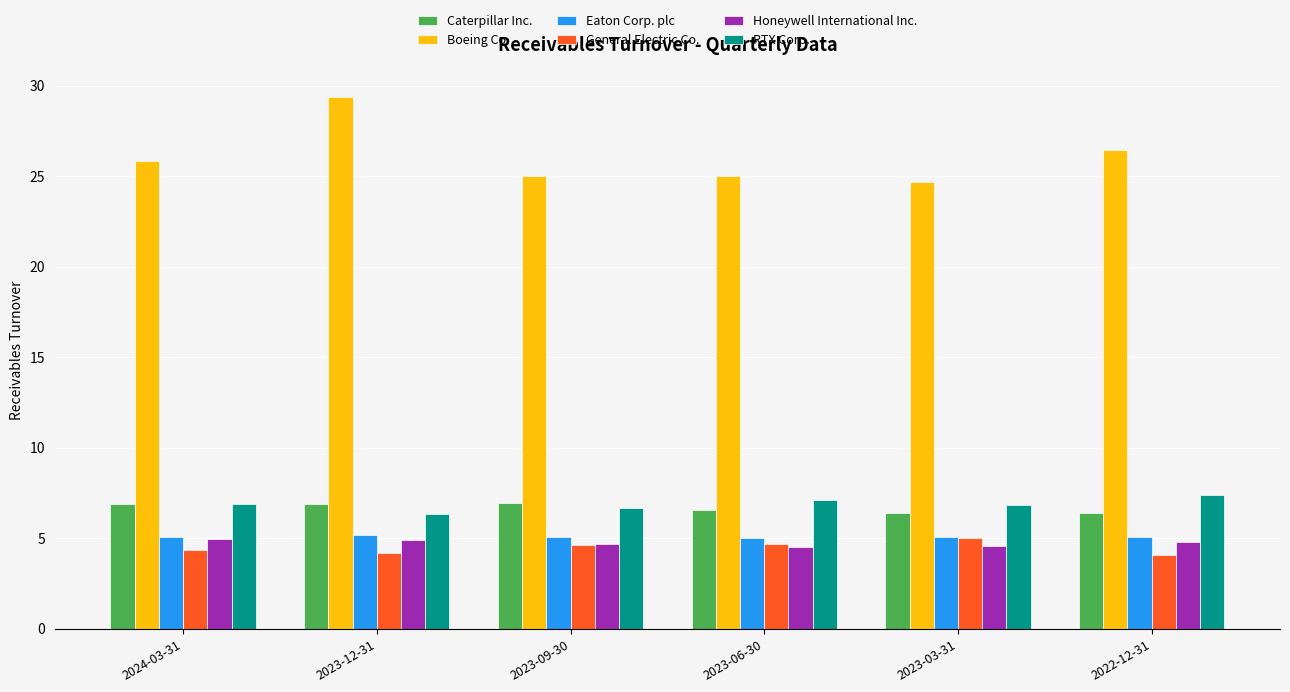

What are all the series names shown in the legend?

Caterpillar Inc., Boeing Co., Eaton Corp. plc, General Electric Co., Honeywell International Inc., RTX Corp.